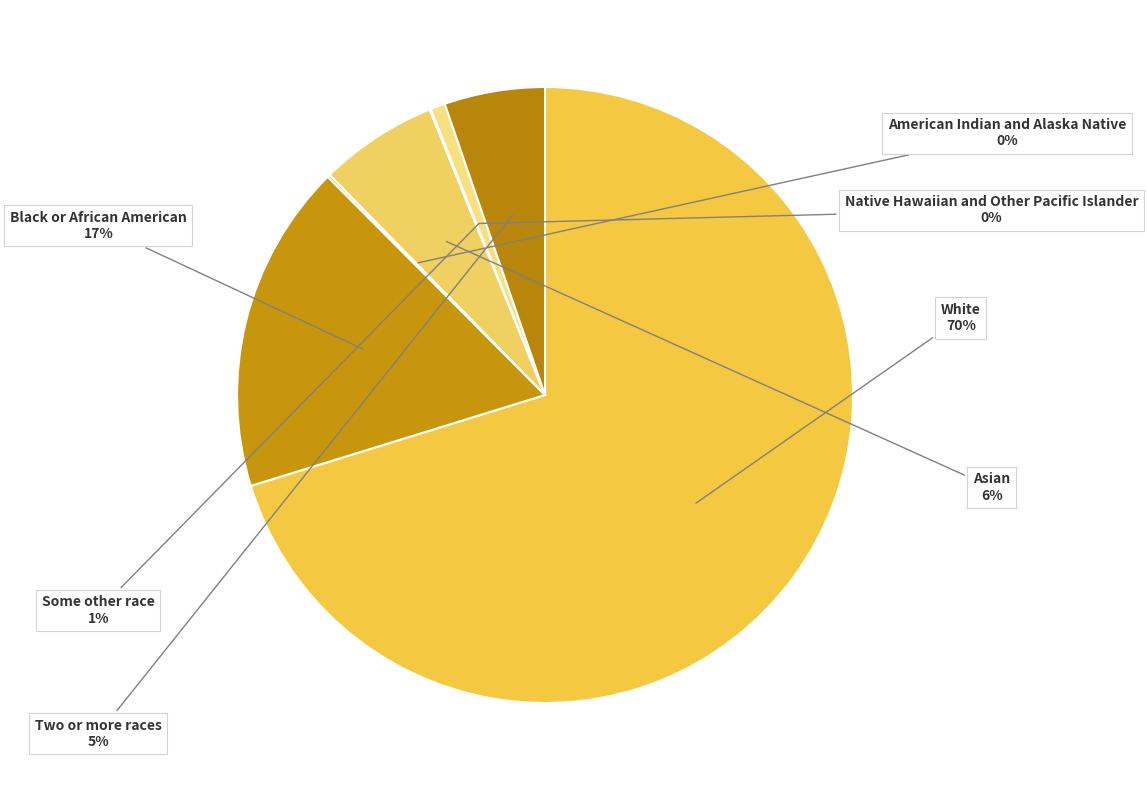

Is the sum of Some other race and Asian greater than half?

No